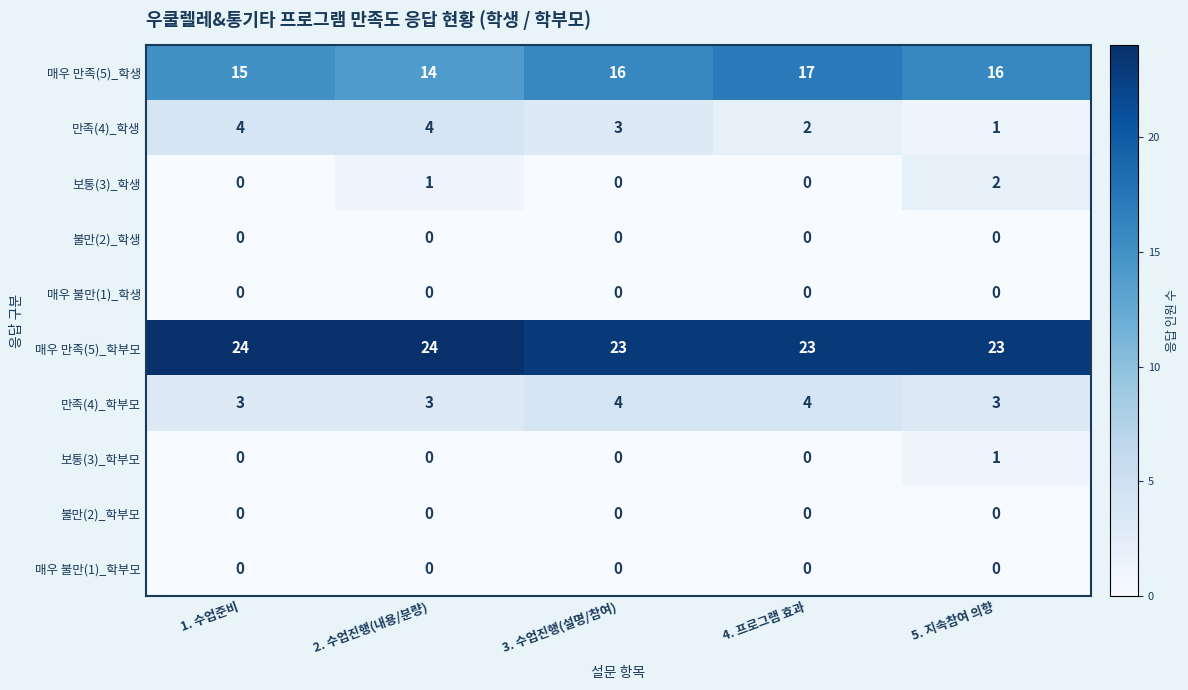

Which series has the largest total across all categories?

매우 만족(5)_학부모